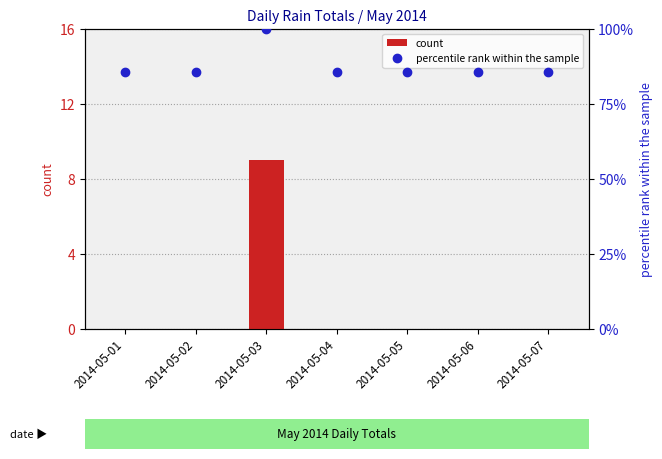

Is the value of percentile rank within the sample at 2014-05-04 greater than the value of count at 2014-05-02?

Yes